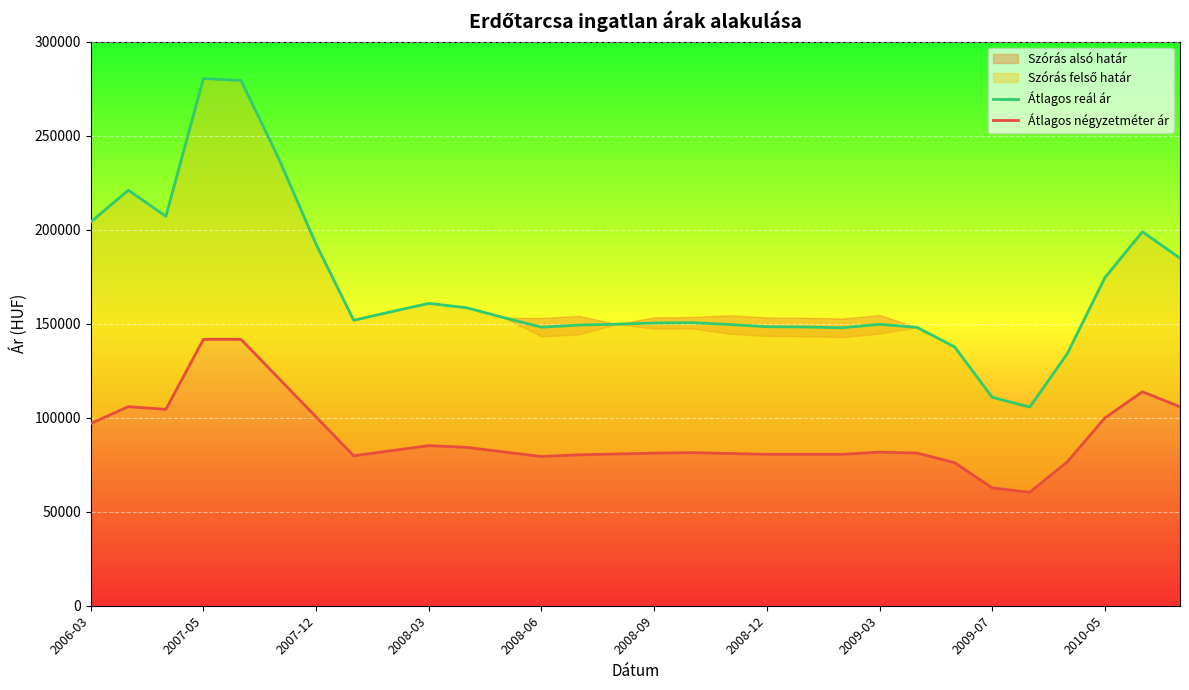

Reading right to left, transcribe all the data shown in this chart.

Átlagos reál ár: 184807	198874	174482	134078	105650	110857	137641	148013	149651	147790	148238	148373	149565	150535	150371	149720	149250	148119	153193	158500	160791	156369	151810	192146	237966	279286	280378	207115	220968	204111
Átlagos négyzetméter ár: 105852	113778	99852	76509	60322	62656	76072	81171	81675	80513	80513	80513	80963	81414	81152	80702	80252	79351	81792	84234	85134	82432	79729	100375	121020	141666	141666	104444	105864	96914